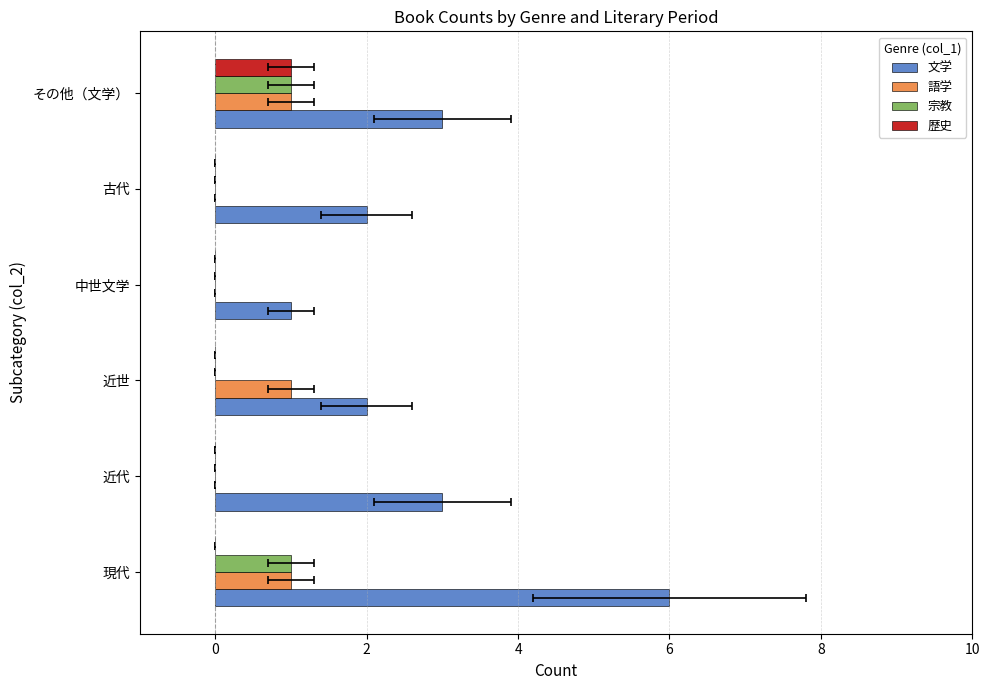

Reading right to left, list all the values displayed in this chart.

文学: 3	2	1	2	3	6
語学: 1	0	0	1	0	1
宗教: 1	0	0	0	0	1
歴史: 1	0	0	0	0	0